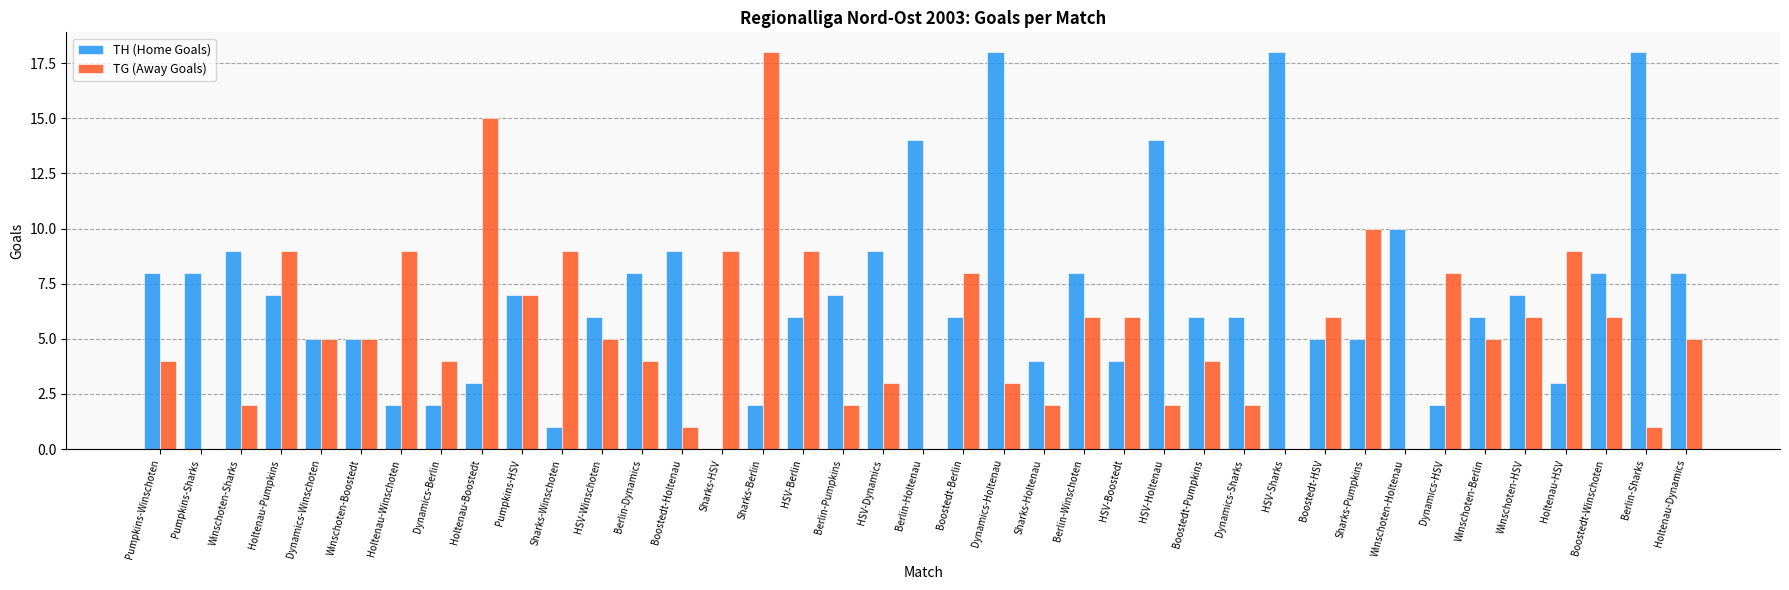

Reading right to left, transcribe all the data shown in this chart.

TH (Home Goals): Holtenau-Dynamics=8	Berlin-Sharks=18	Boostedt-Winschoten=8	Holtenau-HSV=3	Winschoten-HSV=7	Winschoten-Berlin=6	Dynamics-HSV=2	Winschoten-Holtenau=10	Sharks-Pumpkins=5	Boostedt-HSV=5	HSV-Sharks=18	Dynamics-Sharks=6	Boostedt-Pumpkins=6	HSV-Holtenau=14	HSV-Boostedt=4	Berlin-Winschoten=8	Sharks-Holtenau=4	Dynamics-Holtenau=18	Boostedt-Berlin=6	Berlin-Holtenau=14	HSV-Dynamics=9	Berlin-Pumpkins=7	HSV-Berlin=6	Sharks-Berlin=2	Sharks-HSV=0	Boostedt-Holtenau=9	Berlin-Dynamics=8	HSV-Winschoten=6	Sharks-Winschoten=1	Pumpkins-HSV=7	Holtenau-Boostedt=3	Dynamics-Berlin=2	Holtenau-Winschoten=2	Winschoten-Boostedt=5	Dynamics-Winschoten=5	Holtenau-Pumpkins=7	Winschoten-Sharks=9	Pumpkins-Sharks=8	Pumpkins-Winschoten=8
TG (Away Goals): Holtenau-Dynamics=5	Berlin-Sharks=1	Boostedt-Winschoten=6	Holtenau-HSV=9	Winschoten-HSV=6	Winschoten-Berlin=5	Dynamics-HSV=8	Winschoten-Holtenau=0	Sharks-Pumpkins=10	Boostedt-HSV=6	HSV-Sharks=0	Dynamics-Sharks=2	Boostedt-Pumpkins=4	HSV-Holtenau=2	HSV-Boostedt=6	Berlin-Winschoten=6	Sharks-Holtenau=2	Dynamics-Holtenau=3	Boostedt-Berlin=8	Berlin-Holtenau=0	HSV-Dynamics=3	Berlin-Pumpkins=2	HSV-Berlin=9	Sharks-Berlin=18	Sharks-HSV=9	Boostedt-Holtenau=1	Berlin-Dynamics=4	HSV-Winschoten=5	Sharks-Winschoten=9	Pumpkins-HSV=7	Holtenau-Boostedt=15	Dynamics-Berlin=4	Holtenau-Winschoten=9	Winschoten-Boostedt=5	Dynamics-Winschoten=5	Holtenau-Pumpkins=9	Winschoten-Sharks=2	Pumpkins-Sharks=0	Pumpkins-Winschoten=4